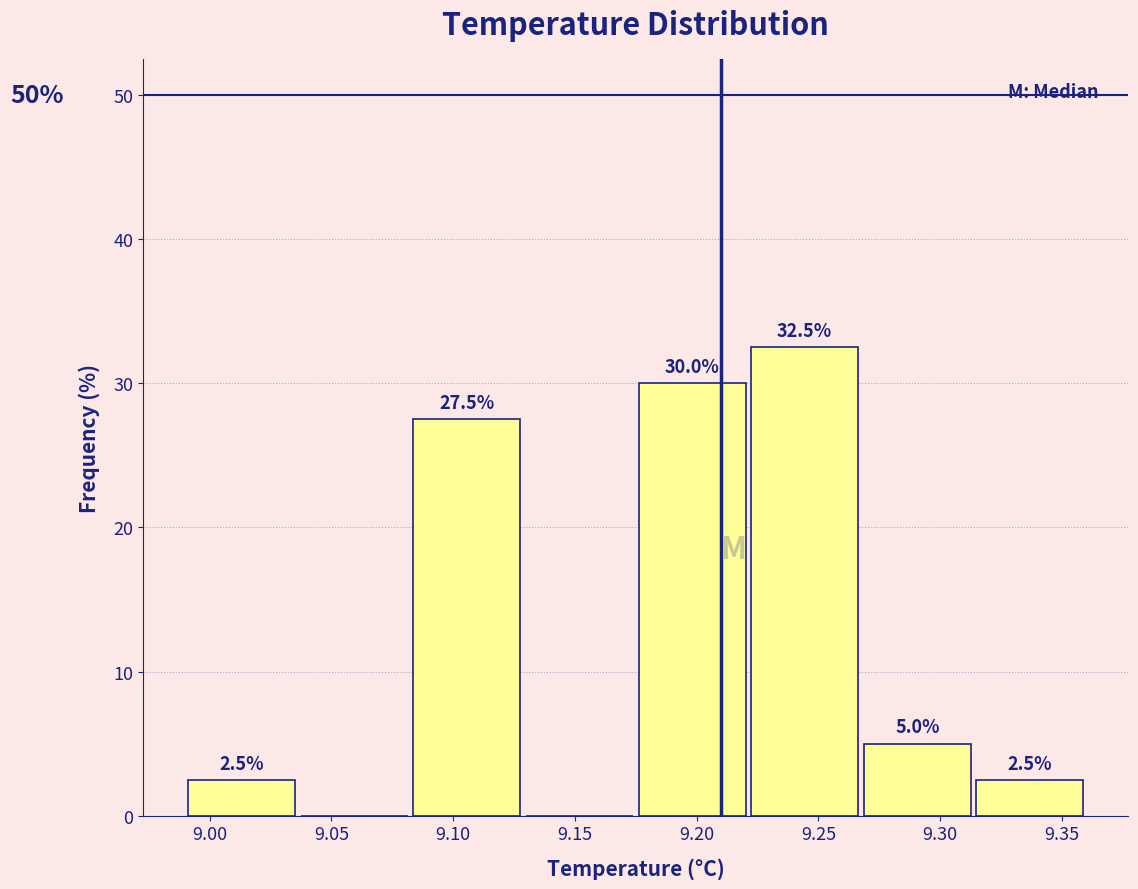

Over which range of the x-axis is the bar tallest?

9.220 to 9.270